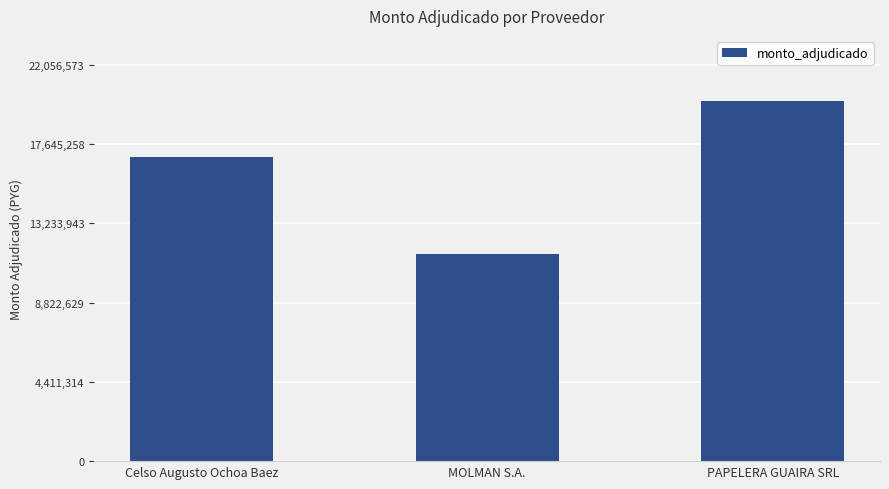

What is the change in value from Celso Augusto Ochoa Baez to PAPELERA GUAIRA SRL?

+3144330